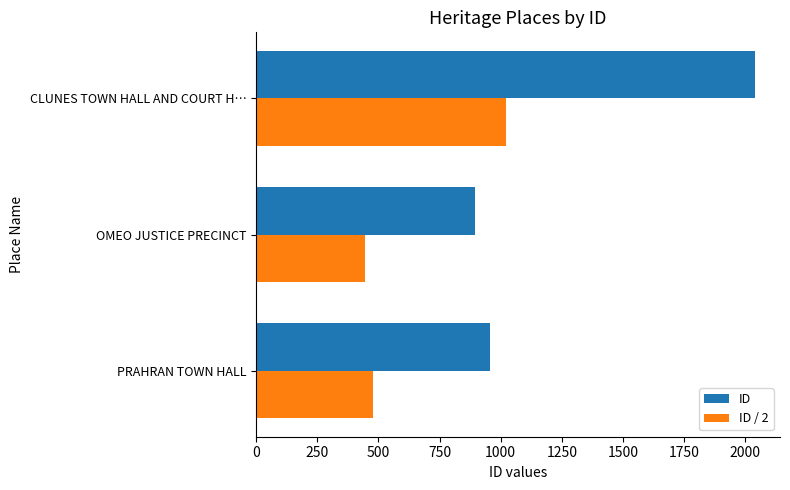

What is the difference between the highest and lowest values at OMEO JUSTICE PRECINCT?

448